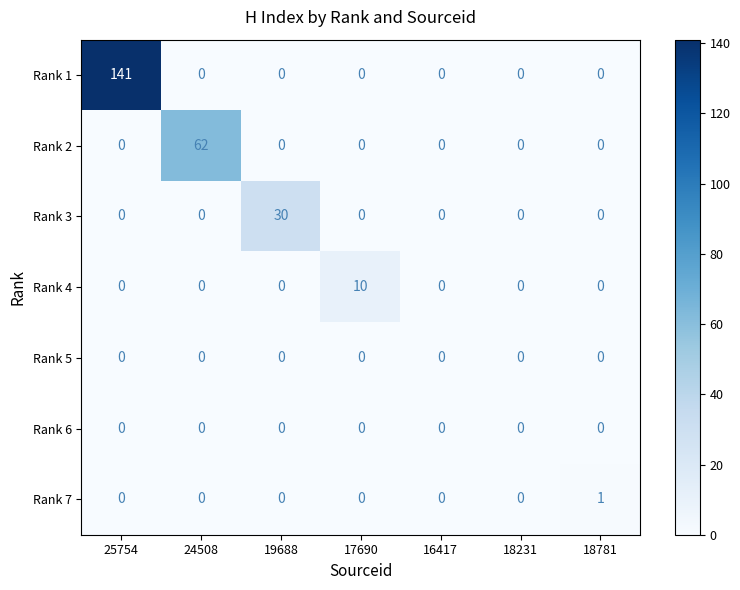

How many data points does each series have?

7